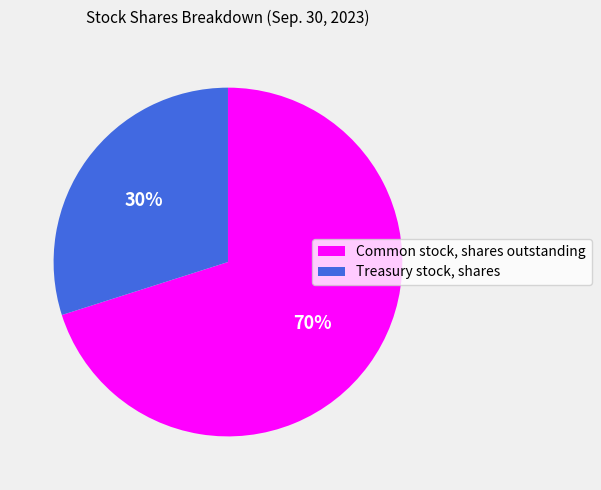

Is Treasury stock, shares the majority of the pie?

No